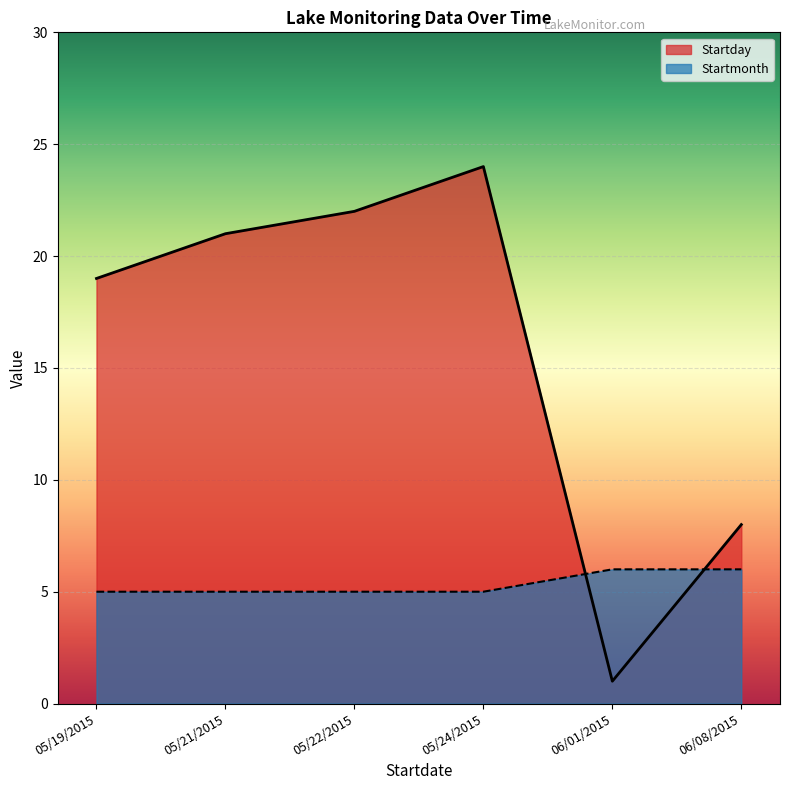

What is the sum of all Startday values?

95